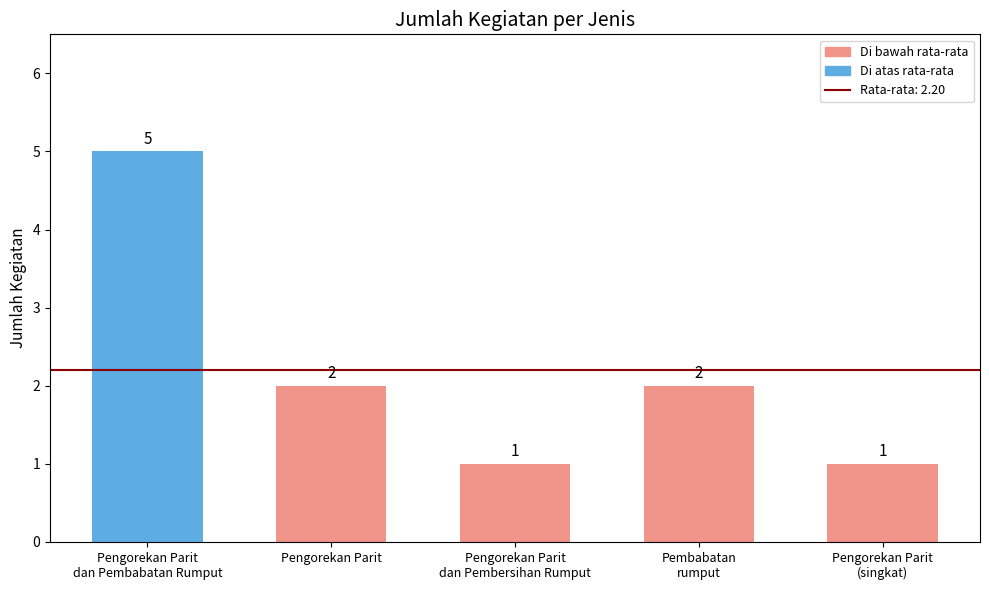

Which has a higher value, Pengorekan Parit
dan Pembabatan Rumput or Pengorekan Parit?

Pengorekan Parit
dan Pembabatan Rumput